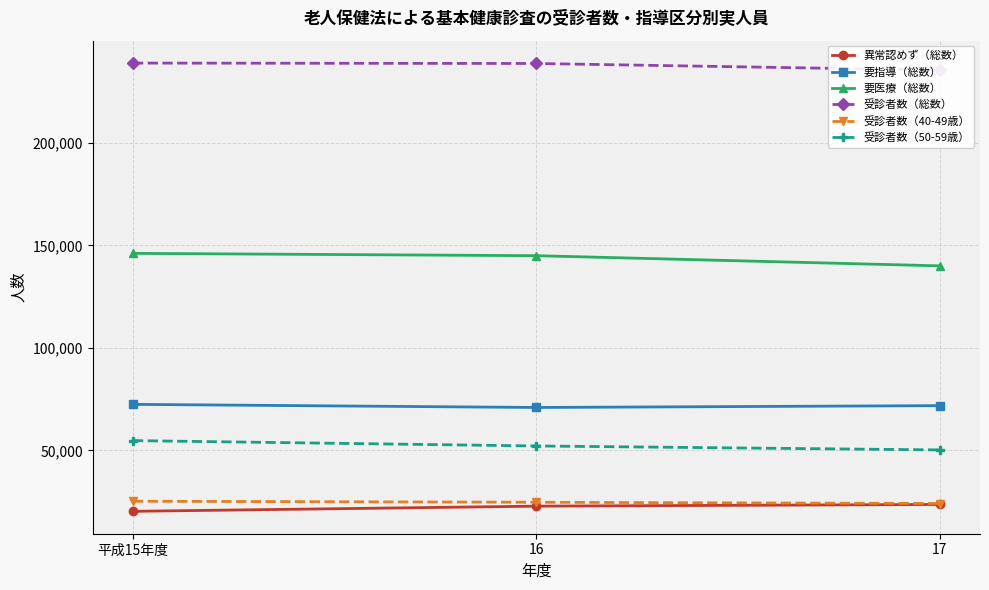

How many data points in 異常認めず（総数） are less than 22836?

1